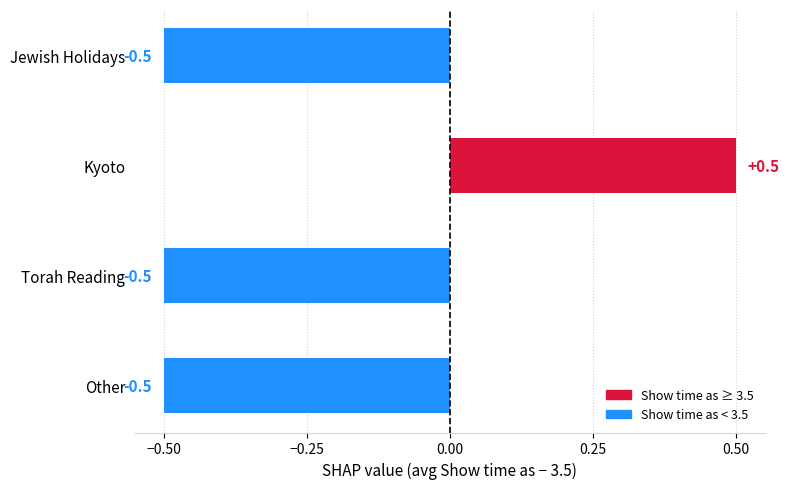

The chart shows a value of 0.9 at Kyoto. True or false?

False